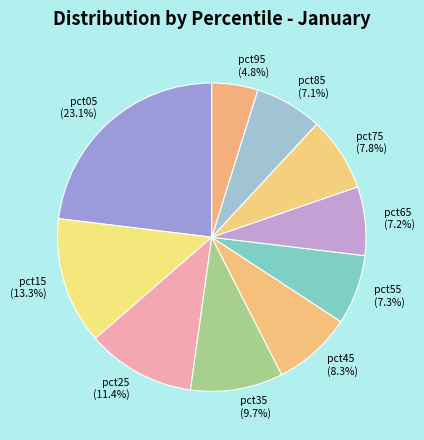

How many slices are in this pie chart?

10